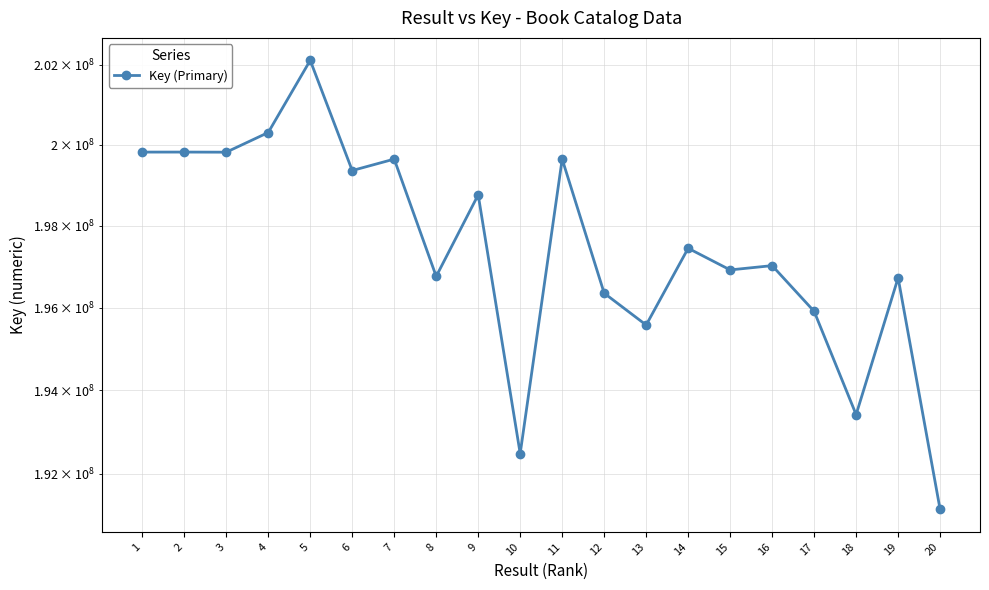

What is the ratio of the value at 2 to the value at 1?

1.0